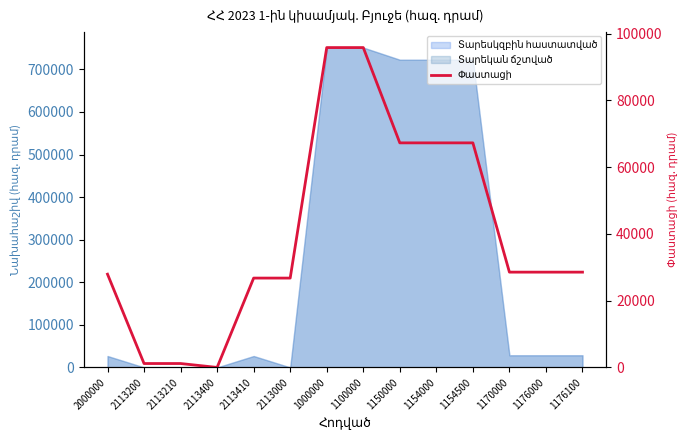

What is the value of the 9th point from the left?

67272.2